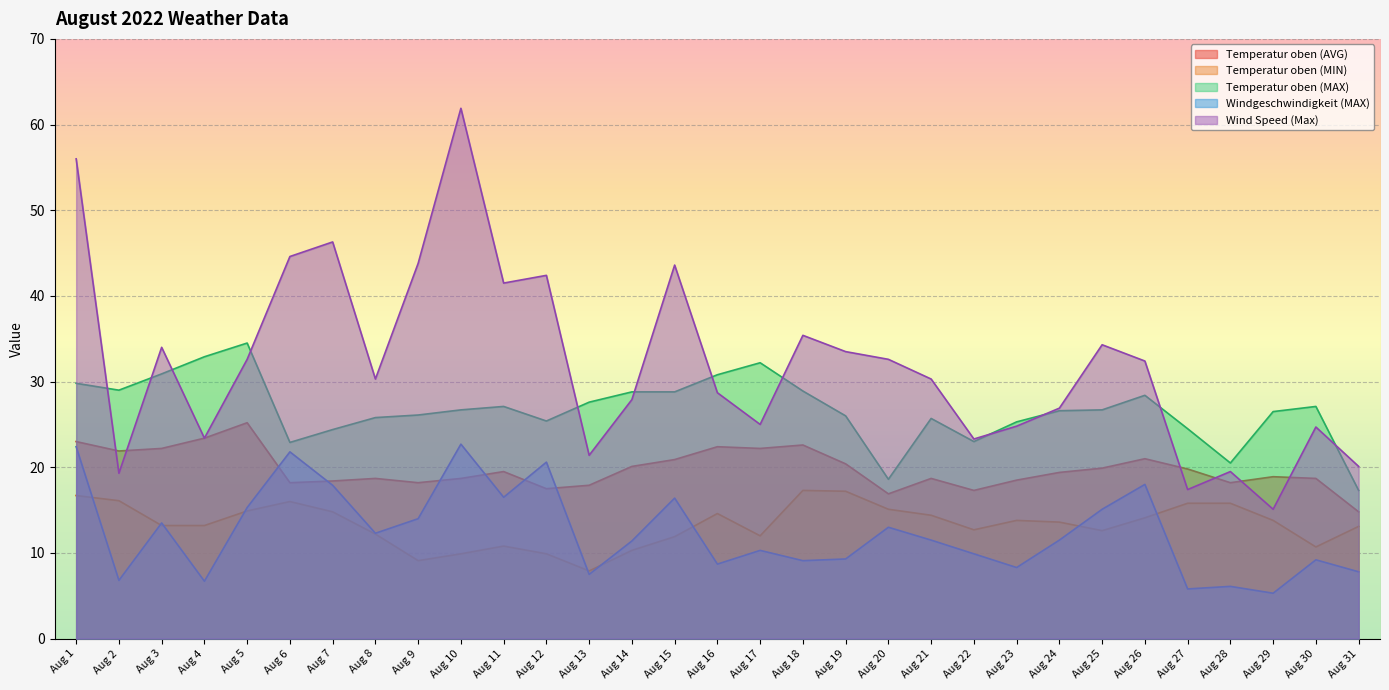

The value of Wind Speed (Max) at Aug 10 is 61.9. True or false?

True